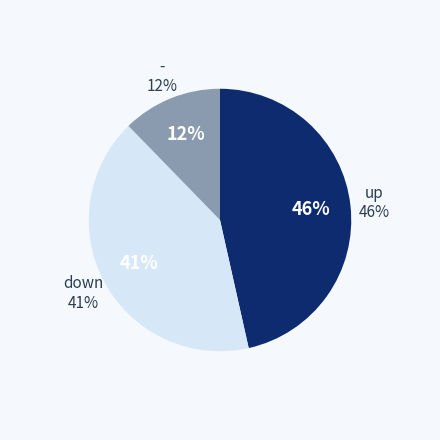

What is the ratio of the value at up to the value at down?

1.1